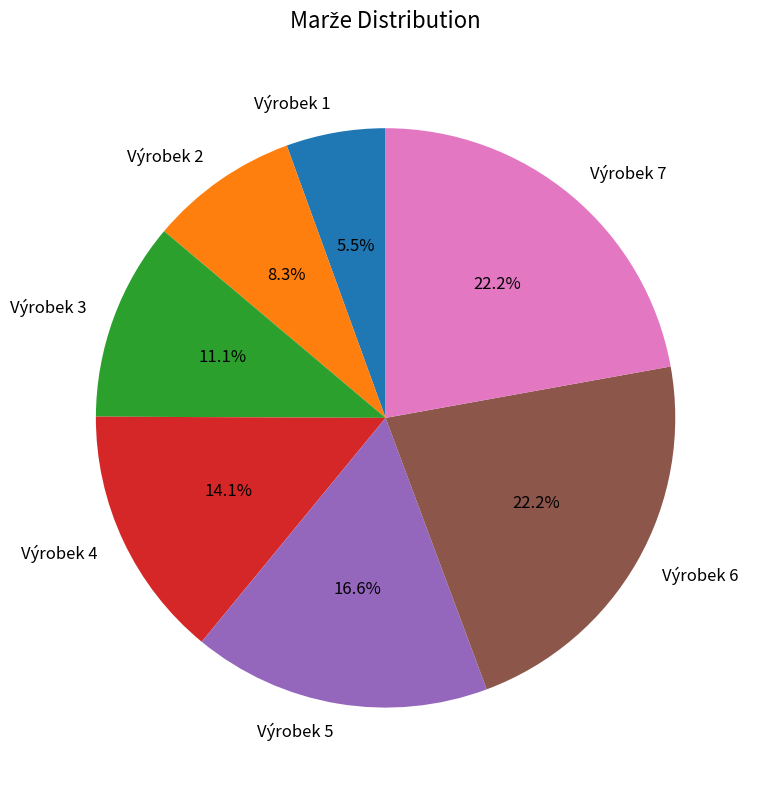

Is there a majority slice in this chart?

No